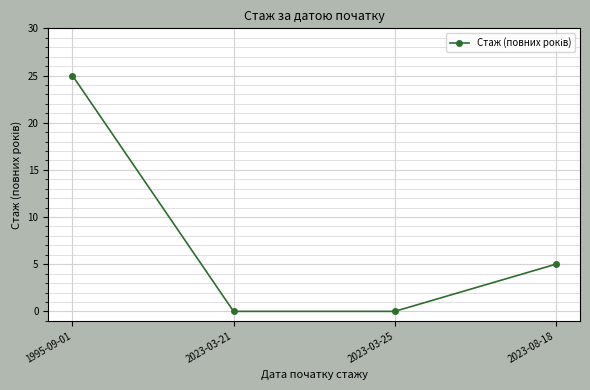

Count the number of data series in this chart.

1